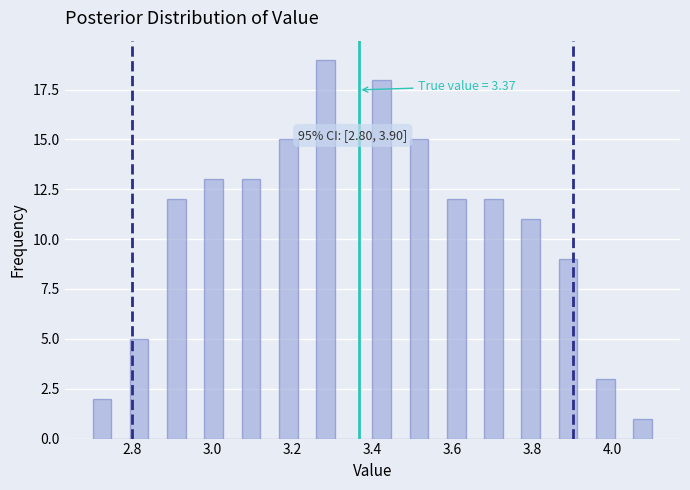

Around what value on the x-axis is the tallest bar? Give the approximate position of its centre, as read against the axis.

3.28